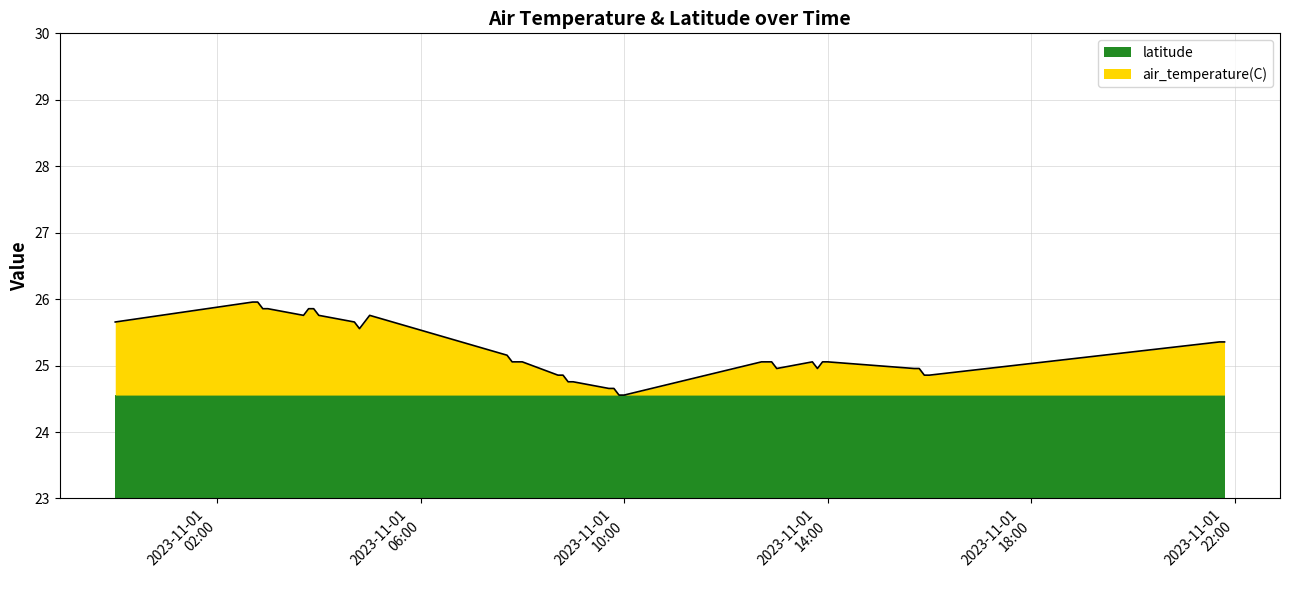

What is the highest value of the latitude series?

24.6